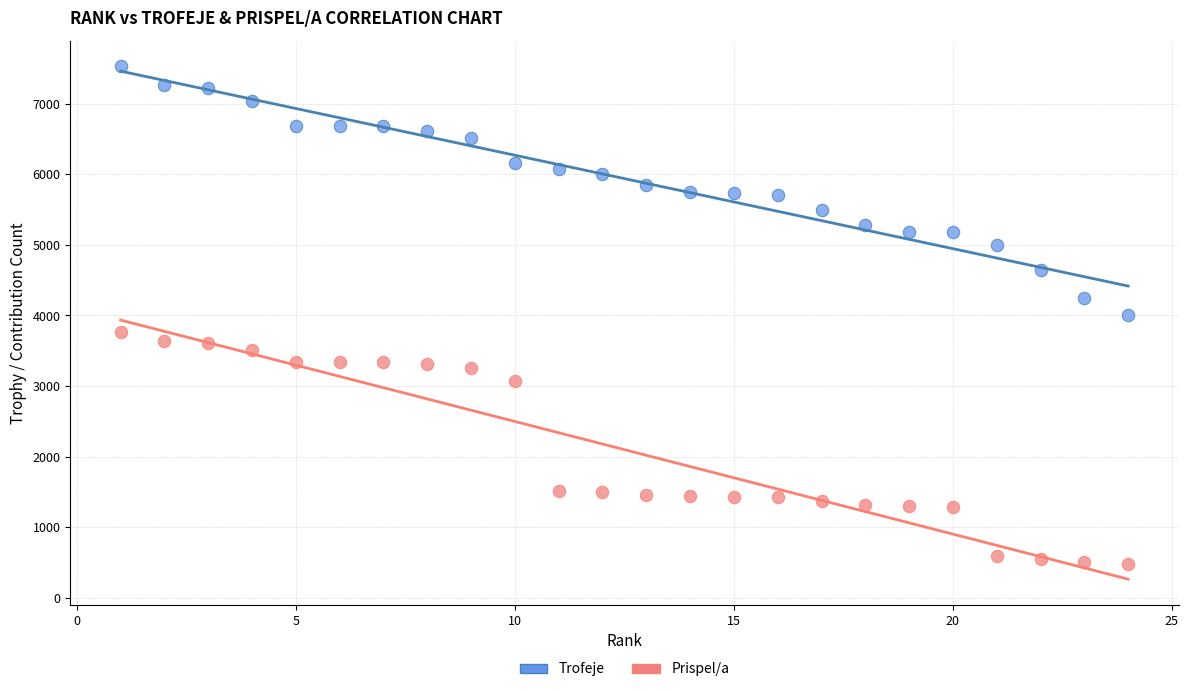

Across all data points, what is the range of X values (max minus min)?

23